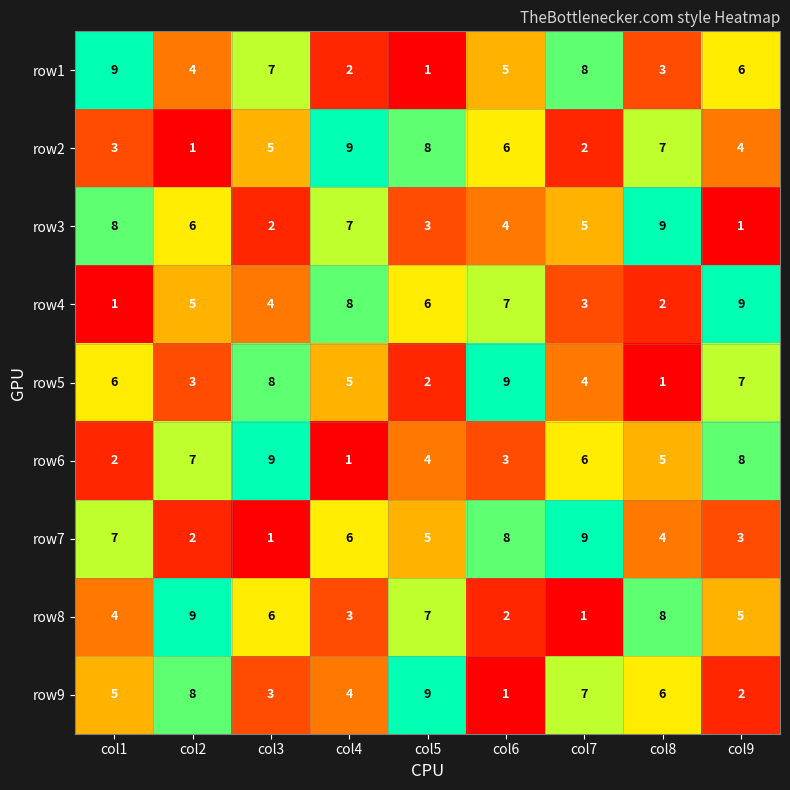

Is the value of row9 at col4 greater than the value of row2 at col1?

Yes